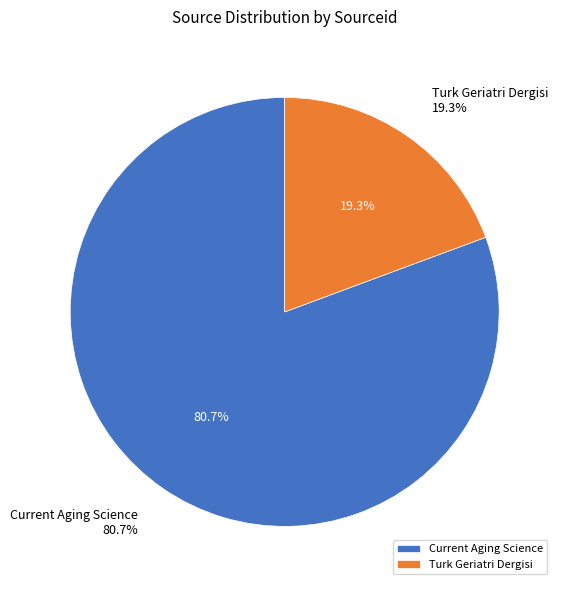

Which has a higher value, Current Aging Science or Turk Geriatri Dergisi?

Current Aging Science